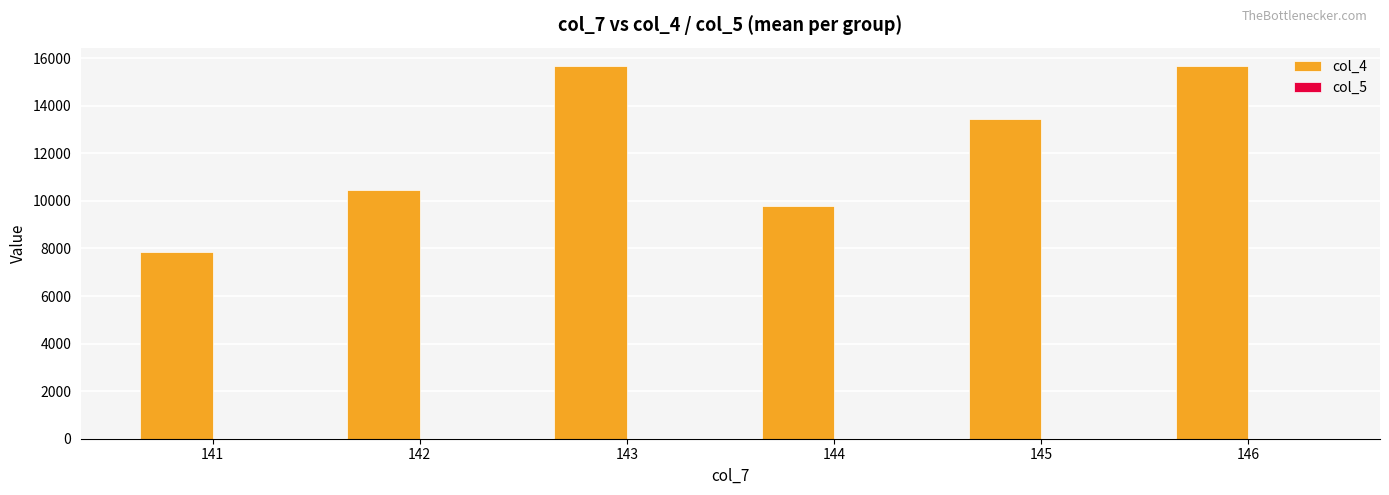

The value of col_4 at 143 is 15659.5. True or false?

True